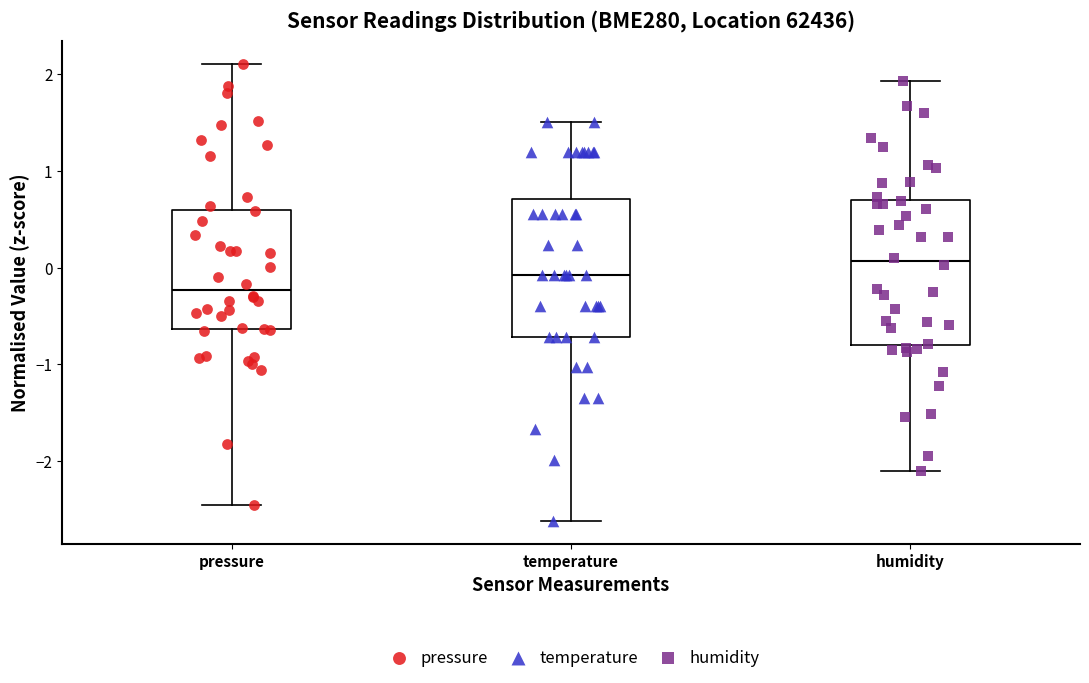

Which box has the highest median line?

humidity